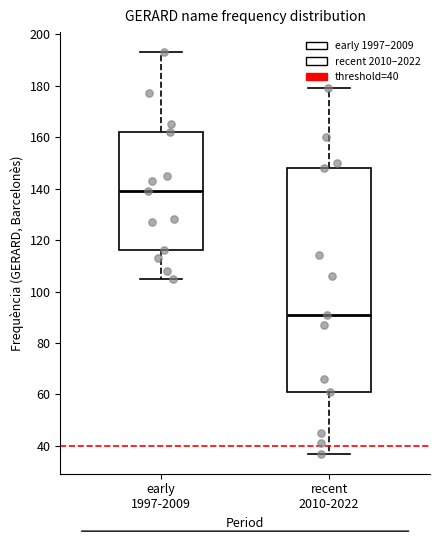

Where does the lower whisker of the box for recent 2010-2022 end on the y-axis? The values are not printed on the chart, so give them approximately, as read against the axis.

38